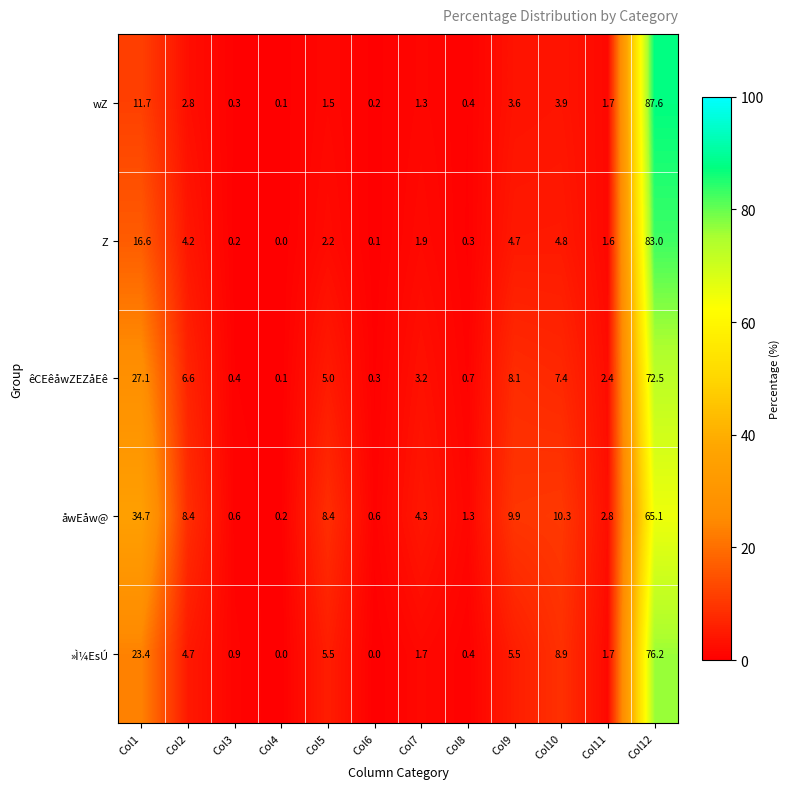

Rank the categories by wZ value from highest to lowest.

Col12, Col1, Col10, Col9, Col2, Col11, Col5, Col7, Col8, Col3, Col6, Col4